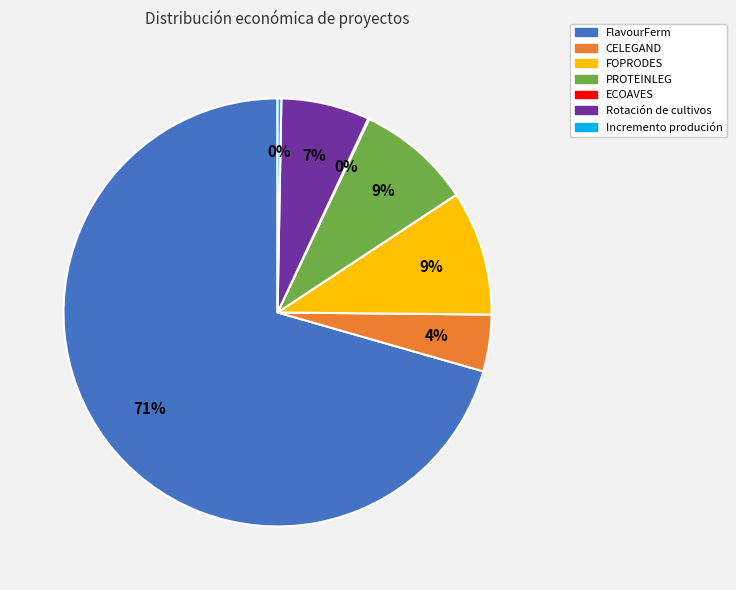

True or false: CELEGAND accounts for 4% of the total.

True